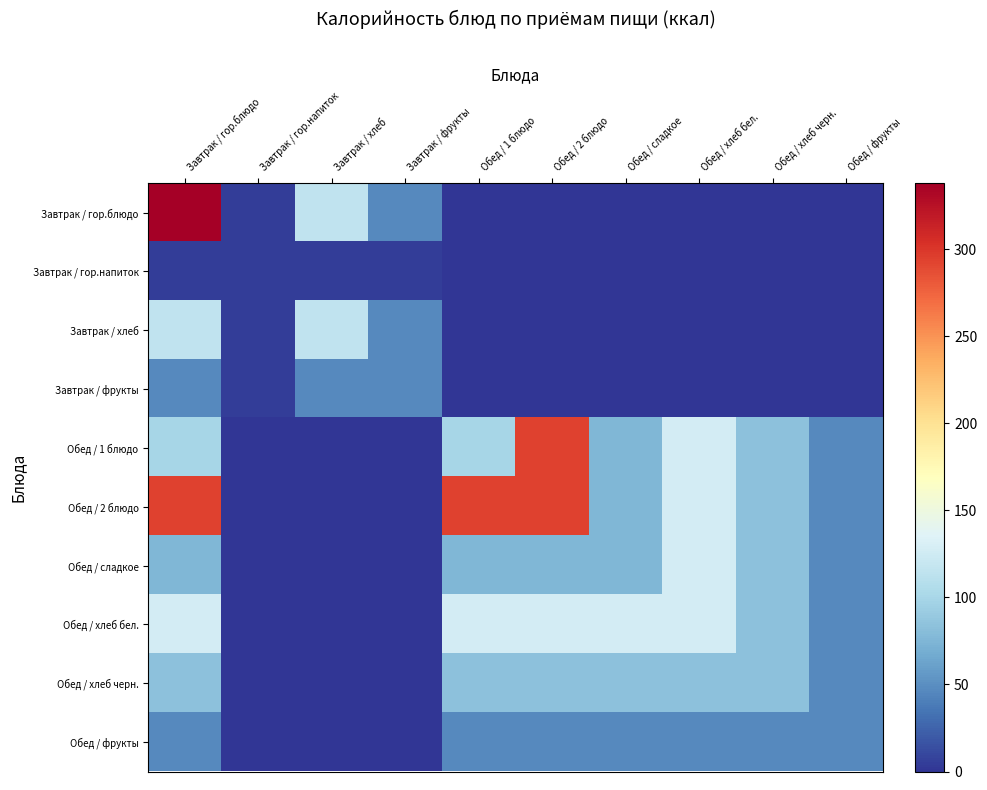

Reading left to right, list all the values displayed in this chart.

Завтрак / гор.блюдо: Завтрак / гор.блюдо=338	Завтрак / гор.напиток=4	Завтрак / хлеб=115	Завтрак / фрукты=47	Обед / 1 блюдо=0	Обед / 2 блюдо=0	Обед / сладкое=0	Обед / хлеб бел.=0	Обед / хлеб черн.=0	Обед / фрукты=0
Завтрак / гор.напиток: Завтрак / гор.блюдо=4	Завтрак / гор.напиток=4	Завтрак / хлеб=4	Завтрак / фрукты=4	Обед / 1 блюдо=0	Обед / 2 блюдо=0	Обед / сладкое=0	Обед / хлеб бел.=0	Обед / хлеб черн.=0	Обед / фрукты=0
Завтрак / хлеб: Завтрак / гор.блюдо=115	Завтрак / гор.напиток=4	Завтрак / хлеб=115	Завтрак / фрукты=47	Обед / 1 блюдо=0	Обед / 2 блюдо=0	Обед / сладкое=0	Обед / хлеб бел.=0	Обед / хлеб черн.=0	Обед / фрукты=0
Завтрак / фрукты: Завтрак / гор.блюдо=47	Завтрак / гор.напиток=4	Завтрак / хлеб=47	Завтрак / фрукты=47	Обед / 1 блюдо=0	Обед / 2 блюдо=0	Обед / сладкое=0	Обед / хлеб бел.=0	Обед / хлеб черн.=0	Обед / фрукты=0
Обед / 1 блюдо: Завтрак / гор.блюдо=100	Завтрак / гор.напиток=0	Завтрак / хлеб=0	Завтрак / фрукты=0	Обед / 1 блюдо=100	Обед / 2 блюдо=294	Обед / сладкое=76	Обед / хлеб бел.=128	Обед / хлеб черн.=84	Обед / фрукты=47
Обед / 2 блюдо: Завтрак / гор.блюдо=294	Завтрак / гор.напиток=0	Завтрак / хлеб=0	Завтрак / фрукты=0	Обед / 1 блюдо=294	Обед / 2 блюдо=294	Обед / сладкое=76	Обед / хлеб бел.=128	Обед / хлеб черн.=84	Обед / фрукты=47
Обед / сладкое: Завтрак / гор.блюдо=76	Завтрак / гор.напиток=0	Завтрак / хлеб=0	Завтрак / фрукты=0	Обед / 1 блюдо=76	Обед / 2 блюдо=76	Обед / сладкое=76	Обед / хлеб бел.=128	Обед / хлеб черн.=84	Обед / фрукты=47
Обед / хлеб бел.: Завтрак / гор.блюдо=128	Завтрак / гор.напиток=0	Завтрак / хлеб=0	Завтрак / фрукты=0	Обед / 1 блюдо=128	Обед / 2 блюдо=128	Обед / сладкое=128	Обед / хлеб бел.=128	Обед / хлеб черн.=84	Обед / фрукты=47
Обед / хлеб черн.: Завтрак / гор.блюдо=84	Завтрак / гор.напиток=0	Завтрак / хлеб=0	Завтрак / фрукты=0	Обед / 1 блюдо=84	Обед / 2 блюдо=84	Обед / сладкое=84	Обед / хлеб бел.=84	Обед / хлеб черн.=84	Обед / фрукты=47
Обед / фрукты: Завтрак / гор.блюдо=47	Завтрак / гор.напиток=0	Завтрак / хлеб=0	Завтрак / фрукты=0	Обед / 1 блюдо=47	Обед / 2 блюдо=47	Обед / сладкое=47	Обед / хлеб бел.=47	Обед / хлеб черн.=47	Обед / фрукты=47